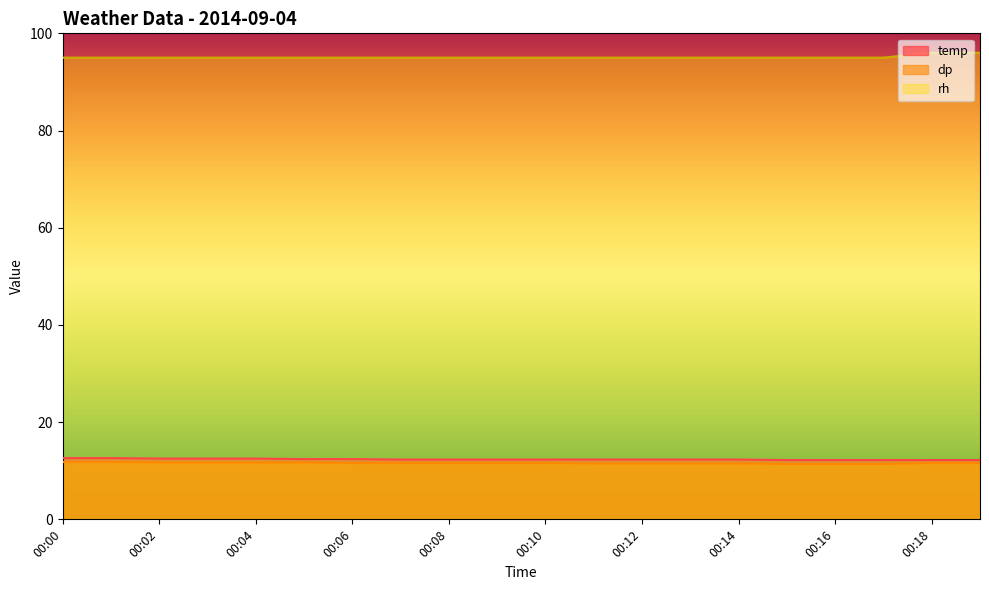

What are all the series names shown in the legend?

temp, dp, rh